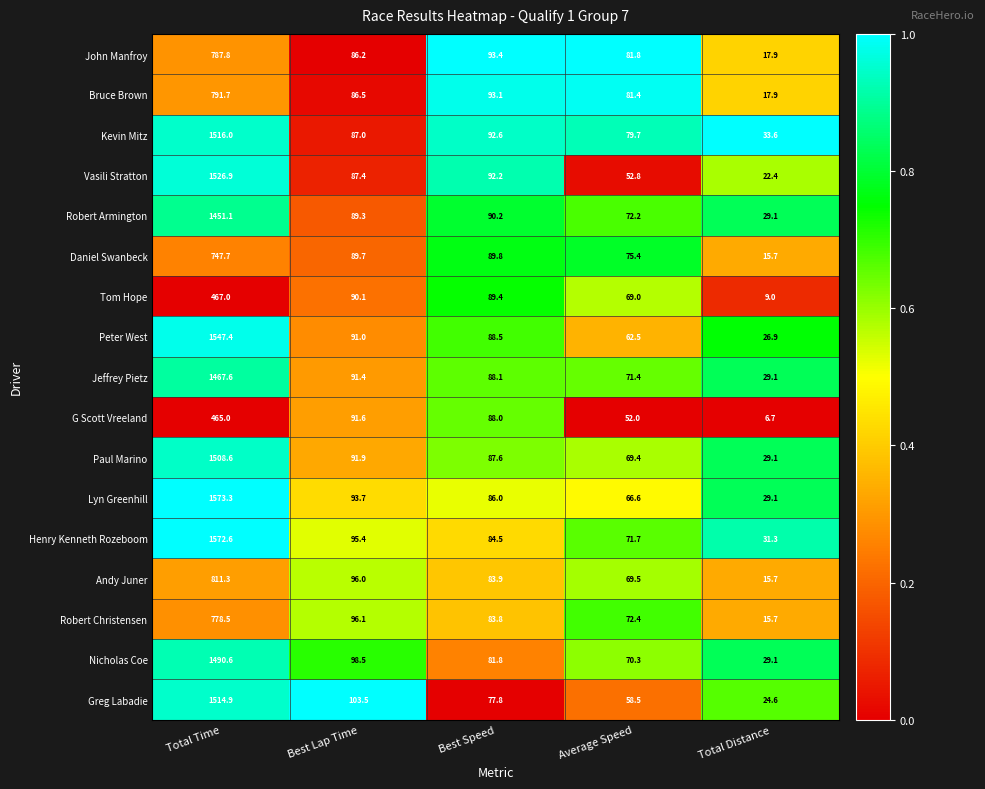

What is the sum of all Robert Armington values?

1731.9